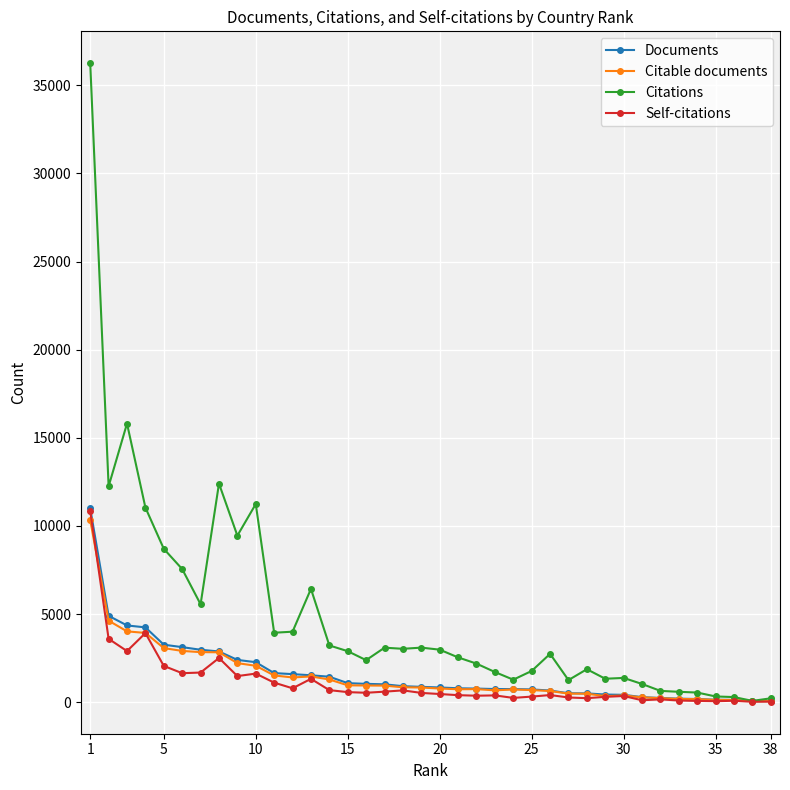

What is the maximum value for Citable documents?

10337